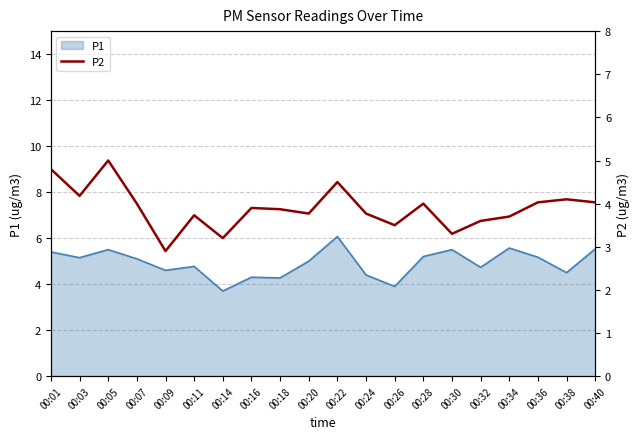

Does the chart have visible grid lines?

Yes